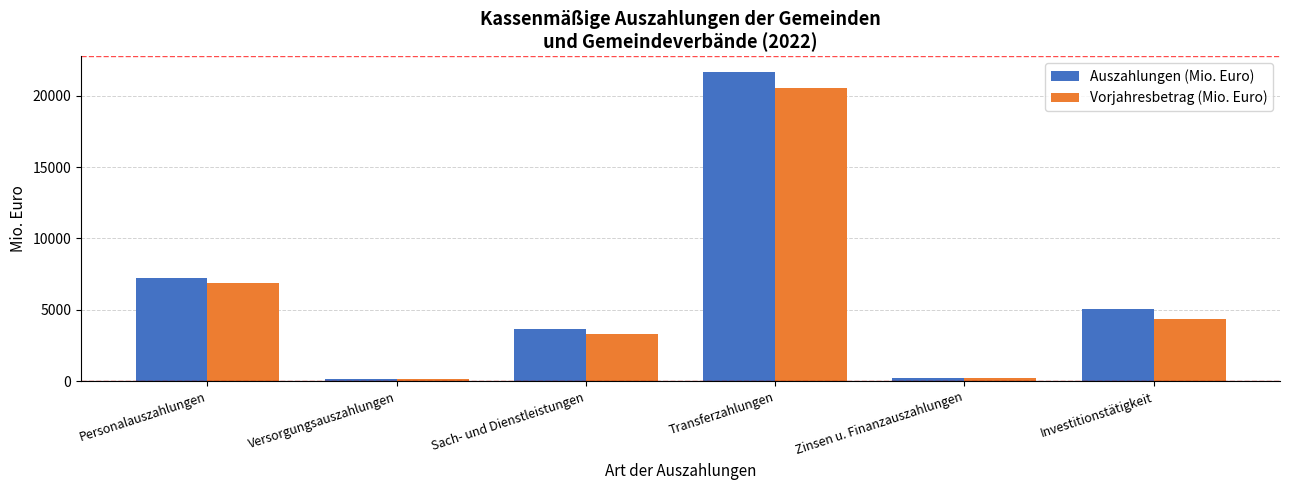

At which category does the chart reach its peak across all series?

Transferzahlungen